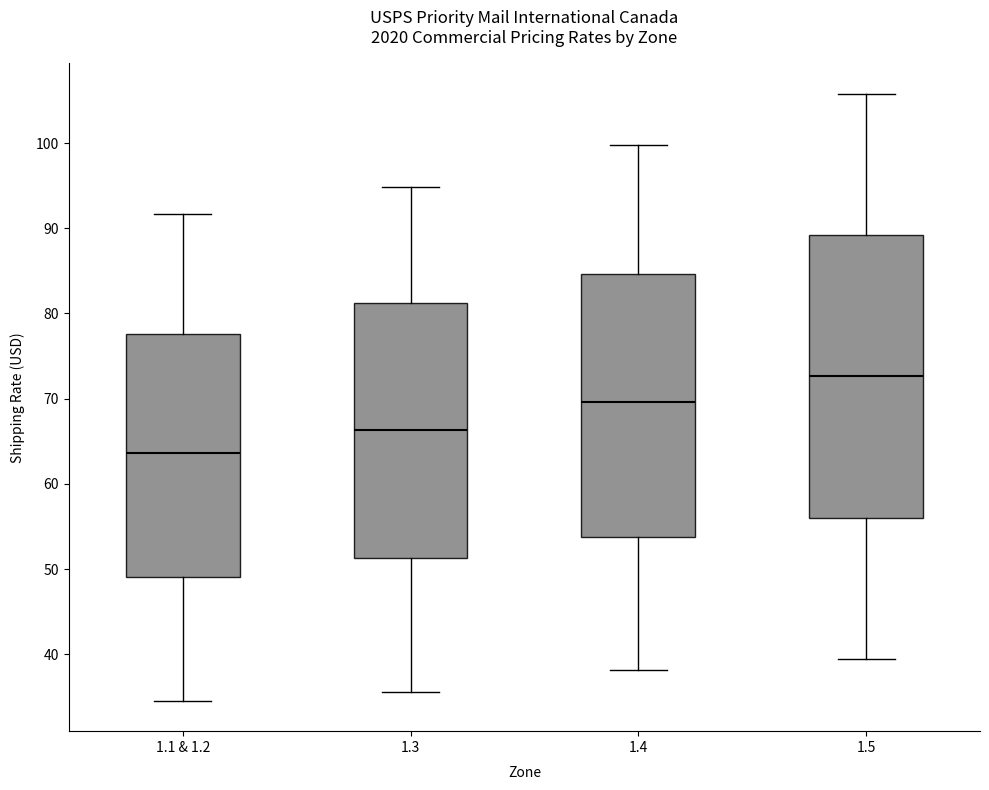

Which box has the highest median line?

1.5